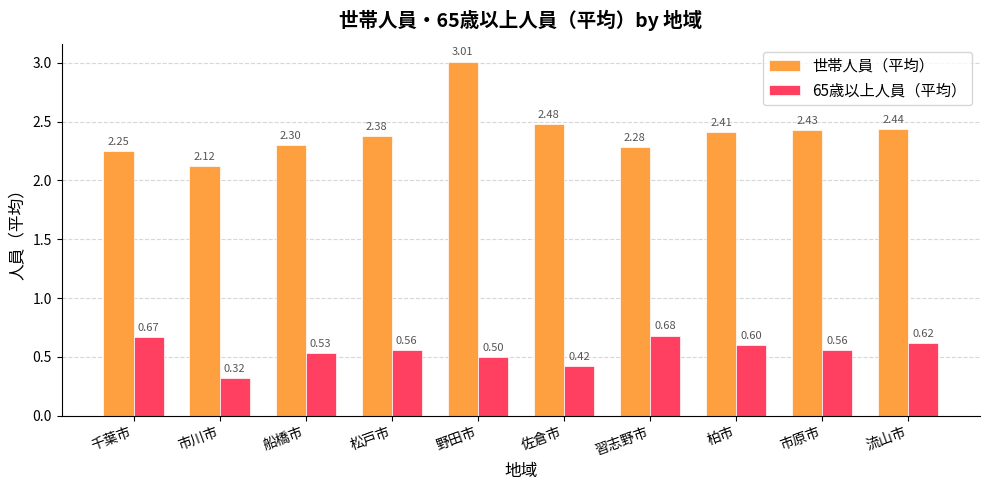

True or false: 65歳以上人員（平均） has a value of 0.1 at 佐倉市.

False